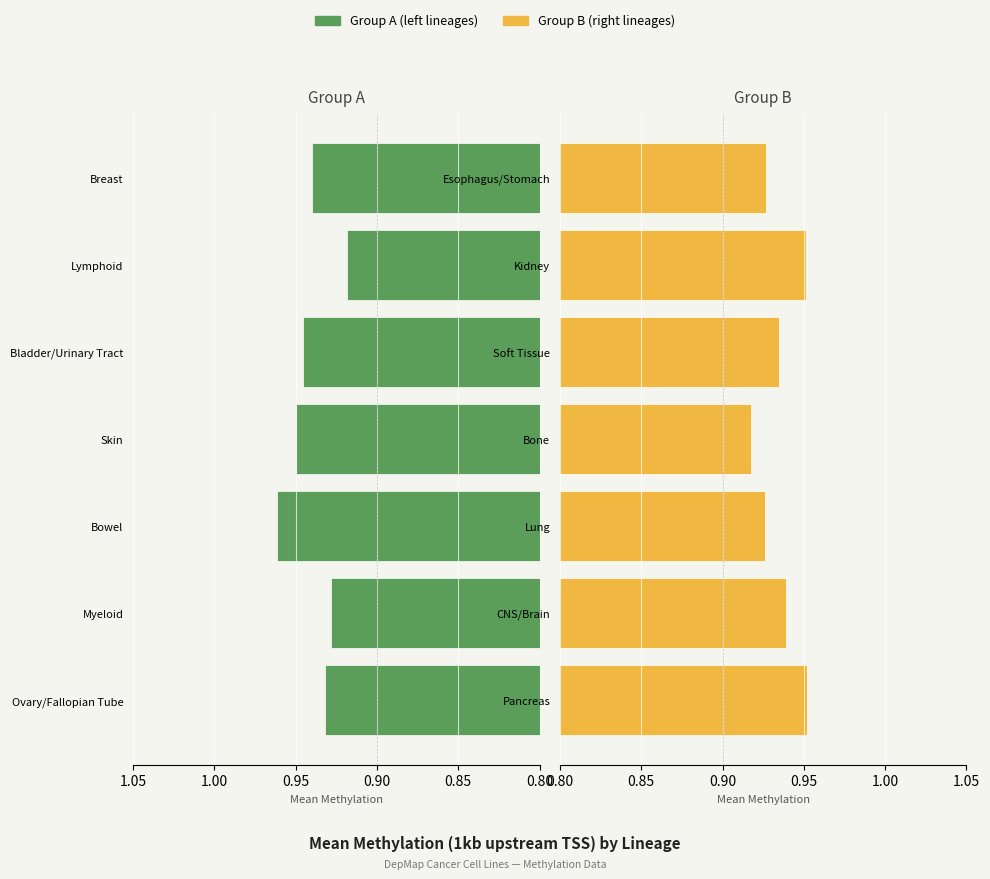

How many data points does each series have?

7